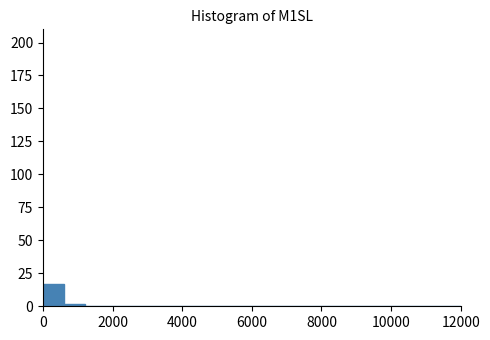

Around what value on the x-axis is the tallest bar? Give the approximate position of its centre, as read against the axis.

400